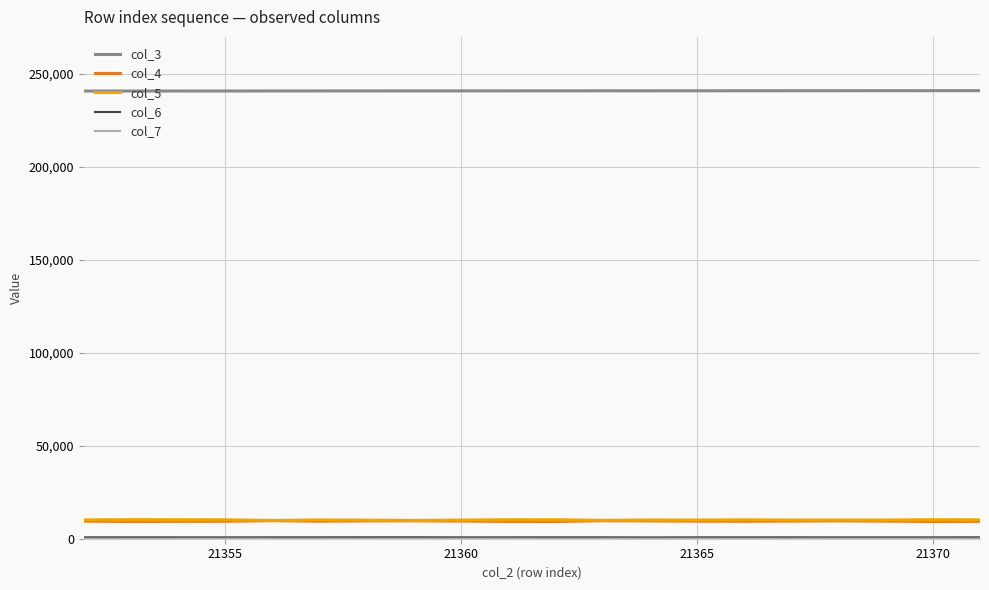

Which series has the largest total across all categories?

col_3